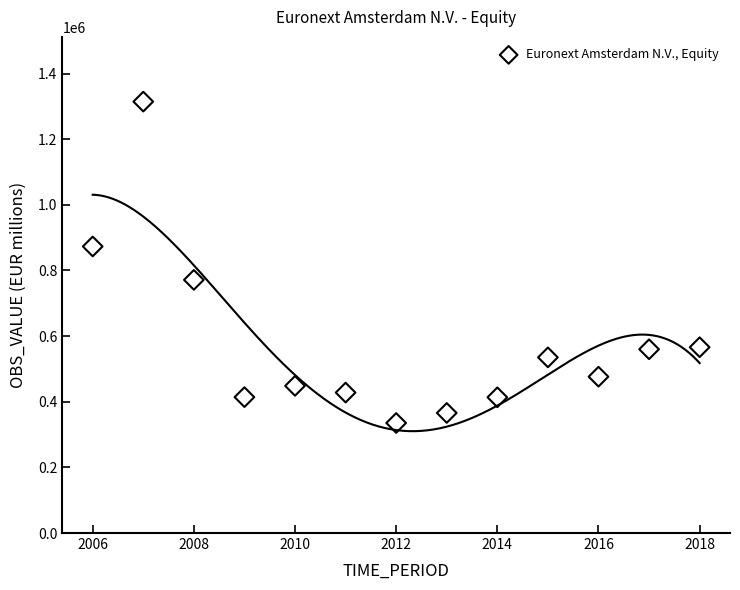

What is the range of X values (max minus min)?

12